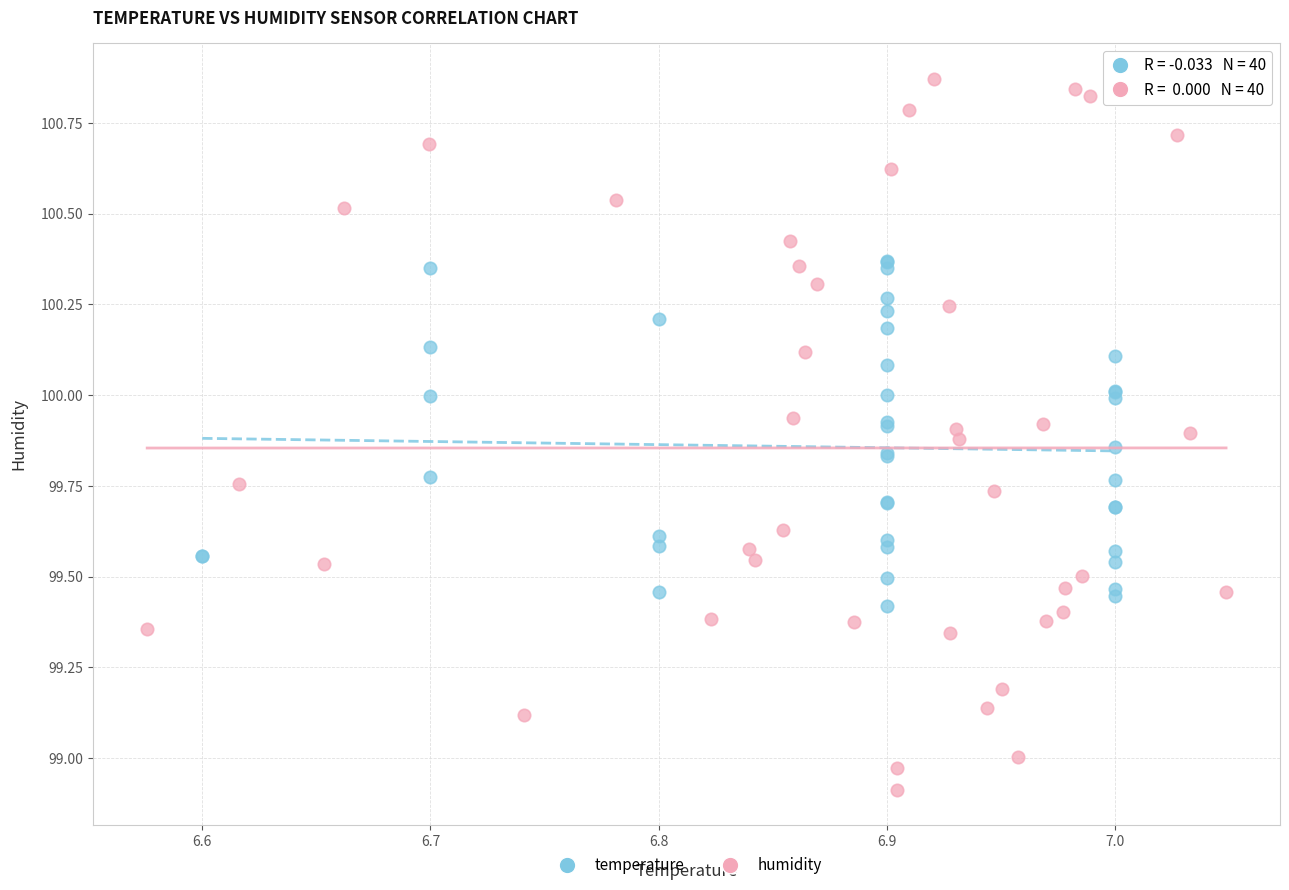

What are all the series names shown in the legend?

temperature, humidity